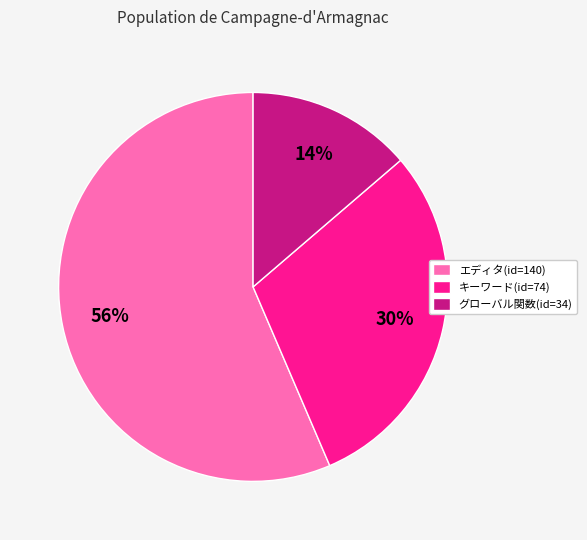

What is the majority slice?

エディタ(id=140)